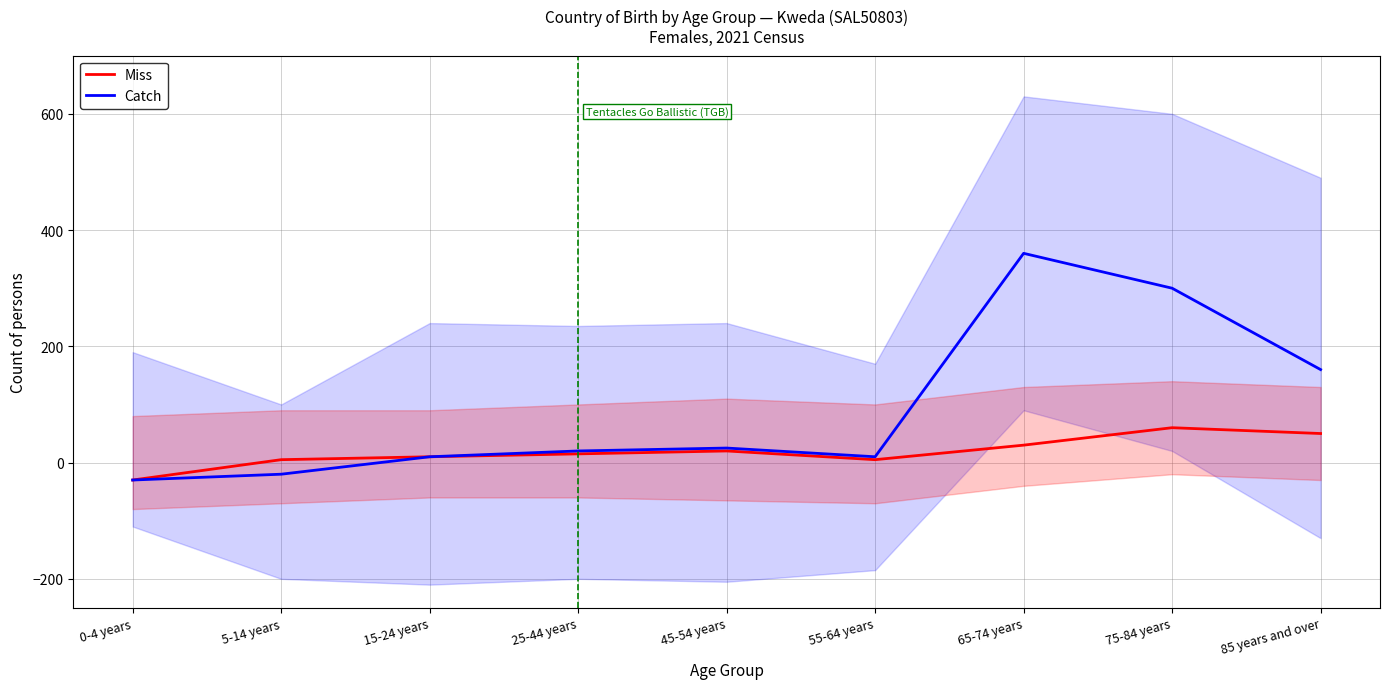

True or false: Miss and Catch cross at least once.

False